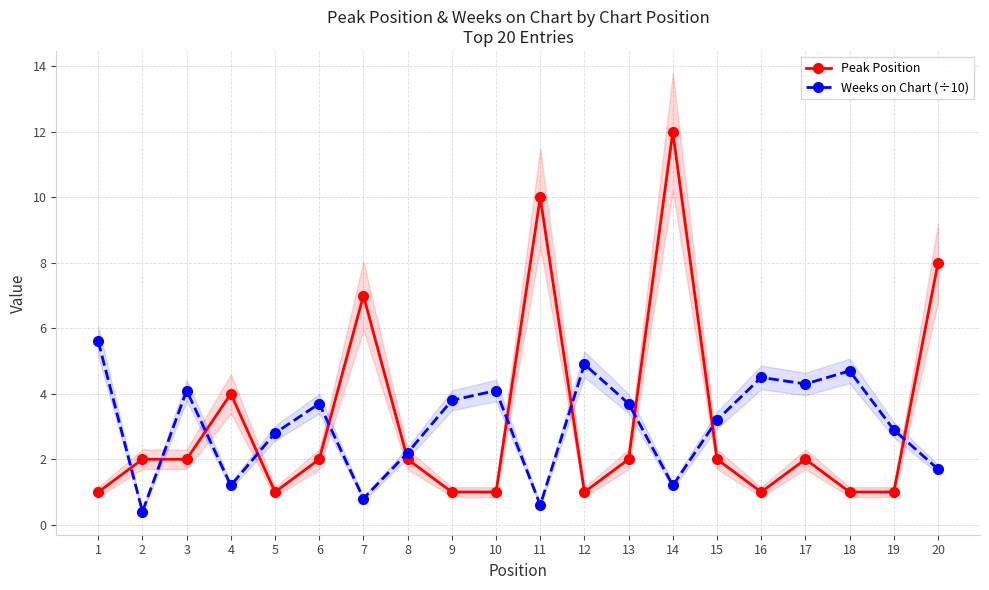

What is the value of the Peak Position point at the 9th from the left?

1.0